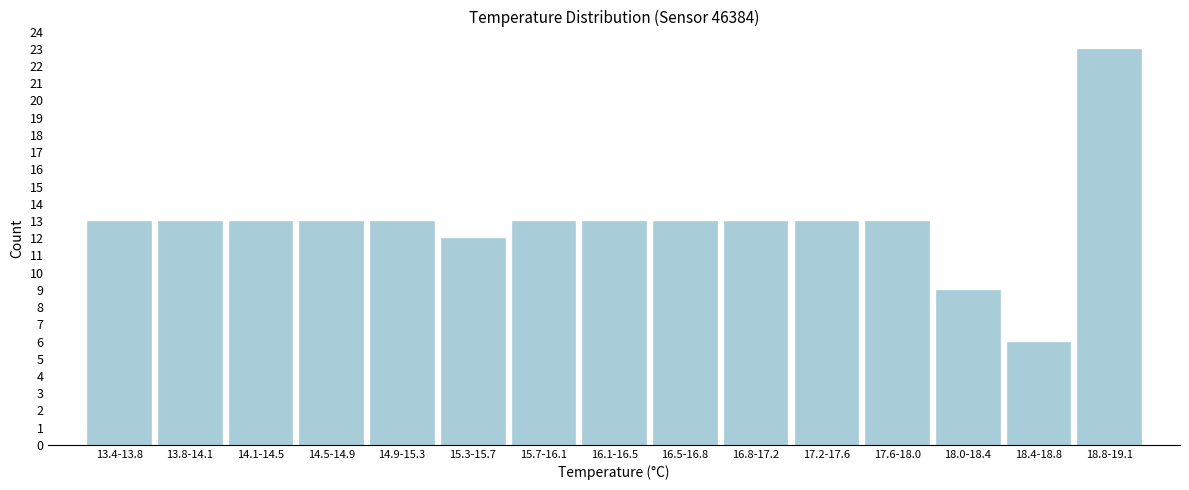

Reading left to right, transcribe all the data shown in this chart.

13.4-13.8=13	13.8-14.1=13	14.1-14.5=13	14.5-14.9=13	14.9-15.3=13	15.3-15.7=12	15.7-16.1=13	16.1-16.5=13	16.5-16.8=13	16.8-17.2=13	17.2-17.6=13	17.6-18.0=13	18.0-18.4=9	18.4-18.8=6	18.8-19.1=23